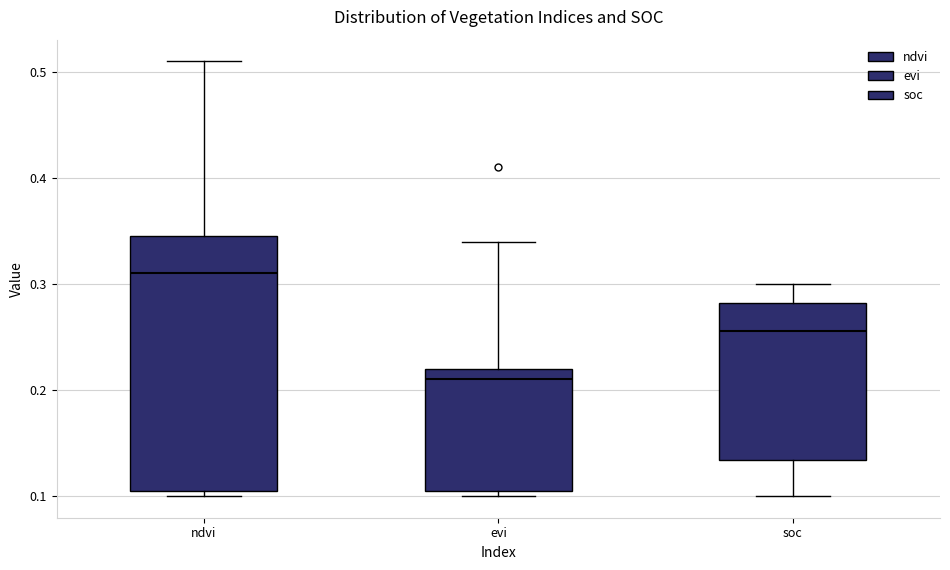

Where is the lower edge of the box for ndvi on the y-axis? The values are not printed on the chart, so give them approximately, as read against the axis.

0.11